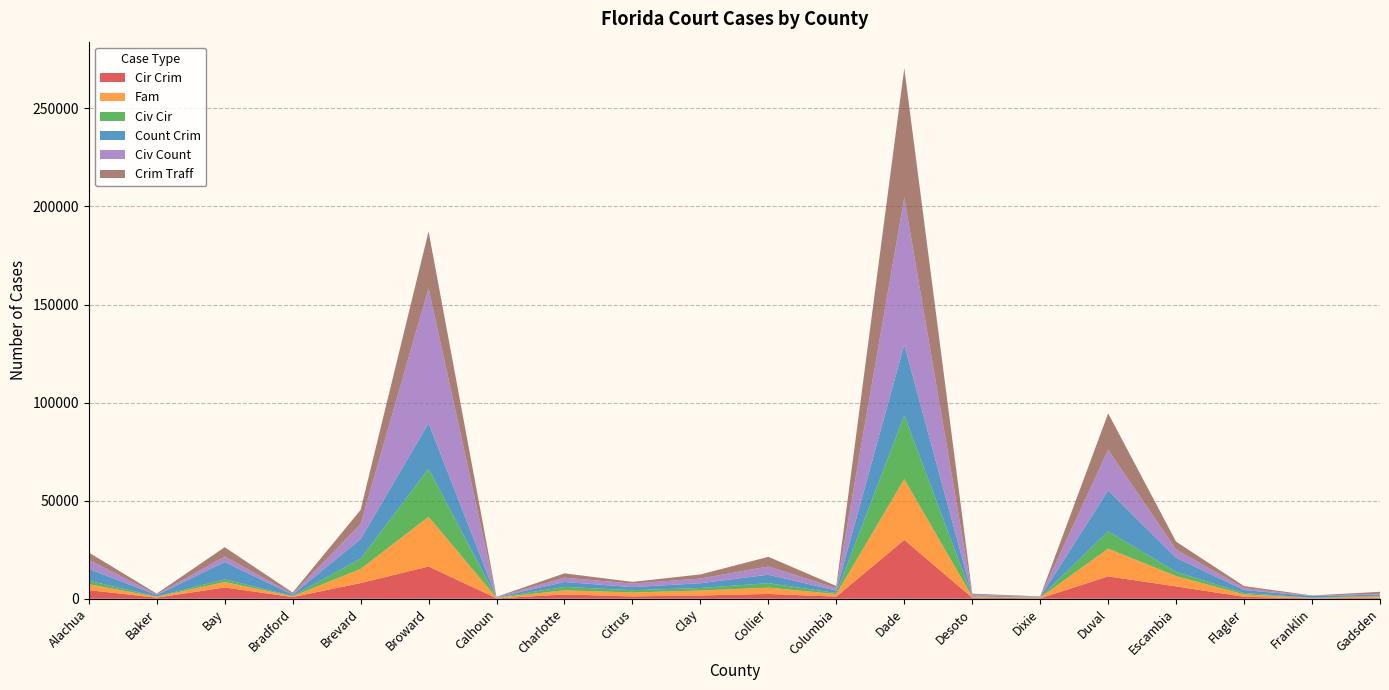

Reading left to right, transcribe all the data shown in this chart.

Cir Crim: Alachua=4400	Baker=571	Bay=5759	Bradford=850	Brevard=8000	Broward=16440	Calhoun=202	Charlotte=2200	Citrus=1200	Clay=1696	Collier=2450	Columbia=1100	Dade=30000	Desoto=570	Dixie=220	Duval=11394	Escambia=6300	Flagler=1000	Franklin=212	Gadsden=525
Fam: Alachua=3000	Baker=418	Bay=2769	Bradford=380	Brevard=7200	Broward=25320	Calhoun=280	Charlotte=2100	Citrus=2000	Clay=2493	Collier=3200	Columbia=1300	Dade=31000	Desoto=430	Dixie=373	Duval=14184	Escambia=5250	Flagler=1200	Franklin=229	Gadsden=608
Civ Cir: Alachua=1800	Baker=175	Bay=1374	Bradford=231	Brevard=5200	Broward=24480	Calhoun=73	Charlotte=1750	Citrus=1150	Clay=1305	Collier=2300	Columbia=540	Dade=32500	Desoto=180	Dixie=100	Duval=8812	Escambia=2100	Flagler=720	Franklin=93	Gadsden=385
Count Crim: Alachua=6000	Baker=741	Bay=8814	Bradford=650	Brevard=10000	Broward=23280	Calhoun=171	Charlotte=2500	Citrus=1575	Clay=2428	Collier=4300	Columbia=1250	Dade=36000	Desoto=580	Dixie=218	Duval=20857	Escambia=7250	Flagler=1500	Franklin=862	Gadsden=595
Civ Count: Alachua=4700	Baker=266	Bay=2835	Bradford=380	Brevard=7700	Broward=68760	Calhoun=138	Charlotte=2200	Citrus=1800	Clay=2394	Collier=4200	Columbia=1200	Dade=75000	Desoto=380	Dixie=132	Duval=20658	Escambia=4200	Flagler=1050	Franklin=81	Gadsden=440
Crim Traff: Alachua=3700	Baker=420	Bay=4754	Bradford=667	Brevard=7200	Broward=29000	Calhoun=139	Charlotte=2200	Citrus=890	Clay=2074	Collier=4930	Columbia=1100	Dade=66000	Desoto=460	Dixie=168	Duval=18635	Escambia=4000	Flagler=970	Franklin=199	Gadsden=983